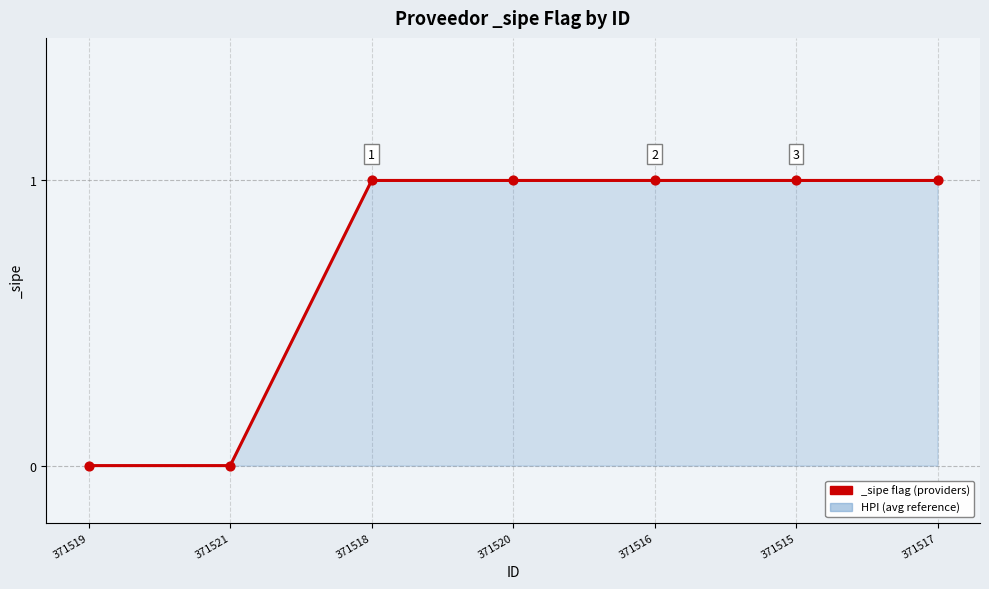

Which has a higher value, 371519 or 371518?

371518